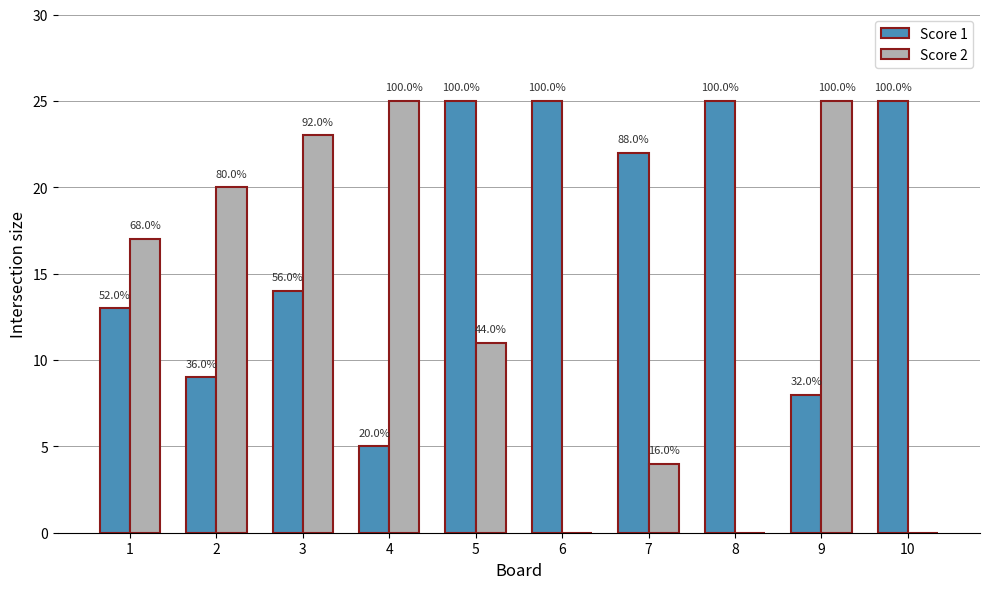

Where does the Score 2 series first go above 17?

2